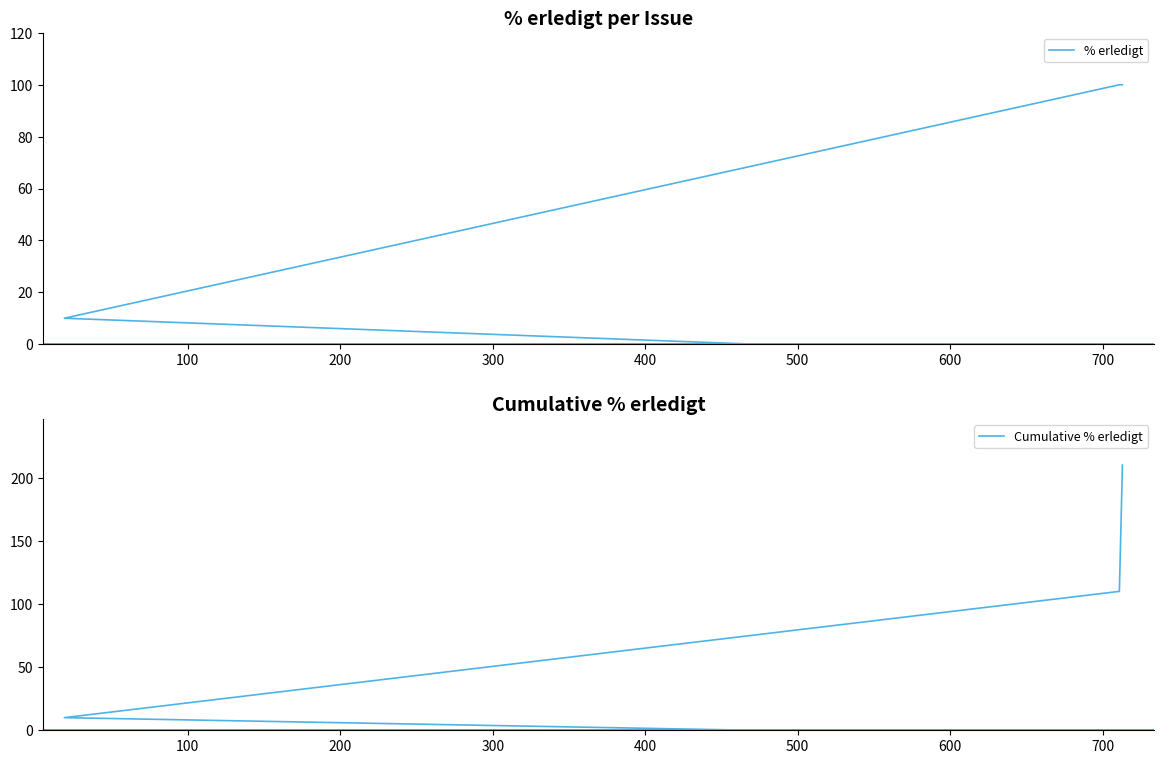

Does the chart have visible grid lines?

No